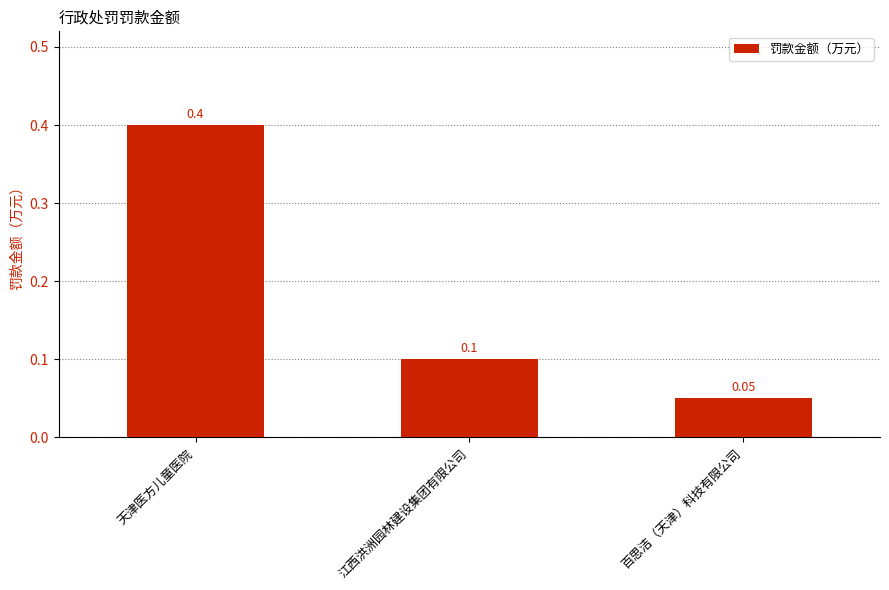

How many bars are there in total?

3